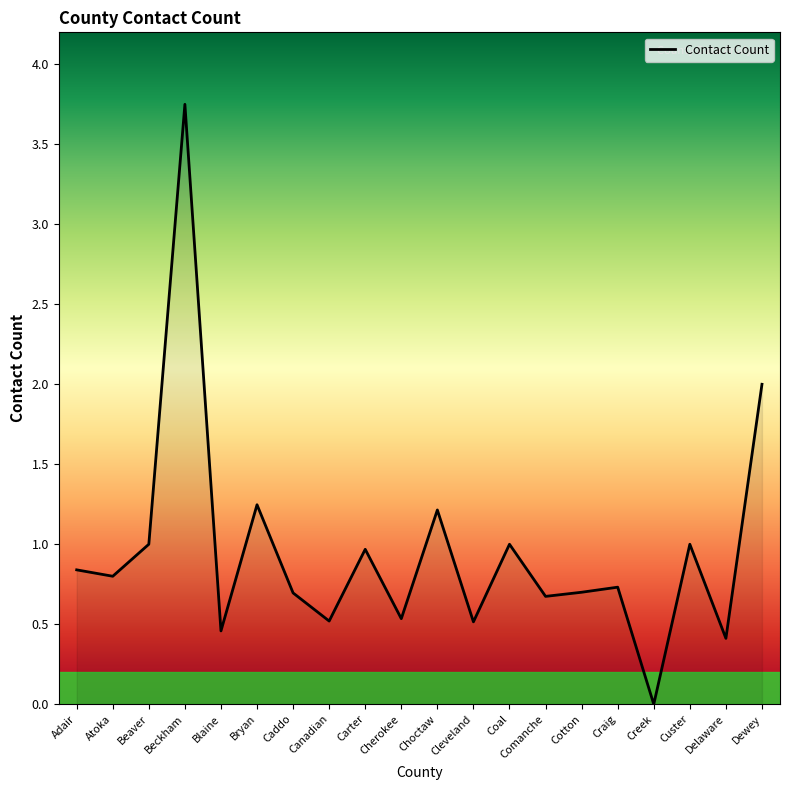

What value does the data have at Caddo?

0.7